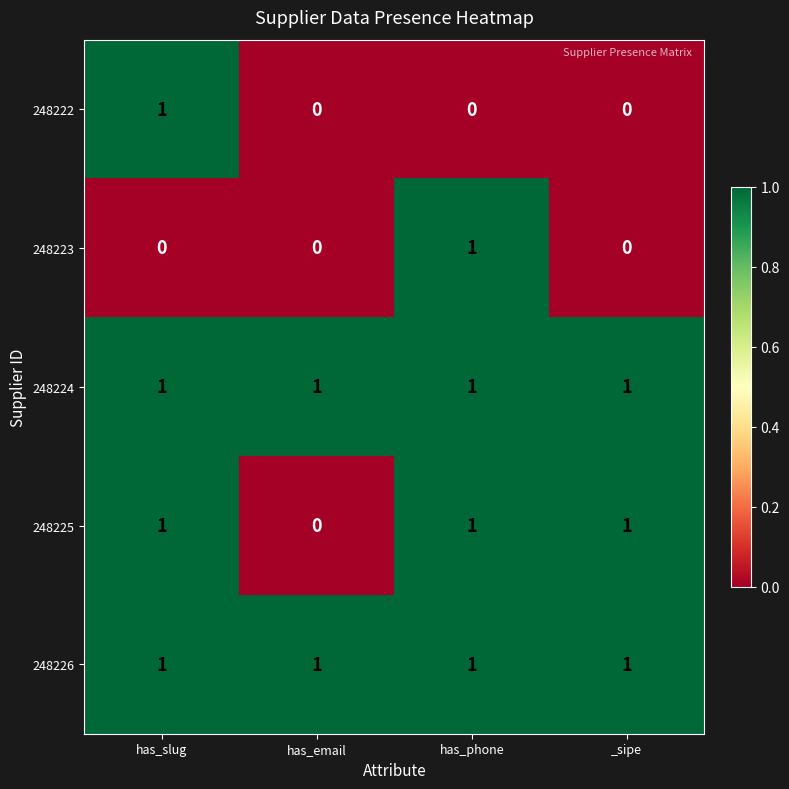

The 248226 series shows 1 at has_slug. True or false?

True